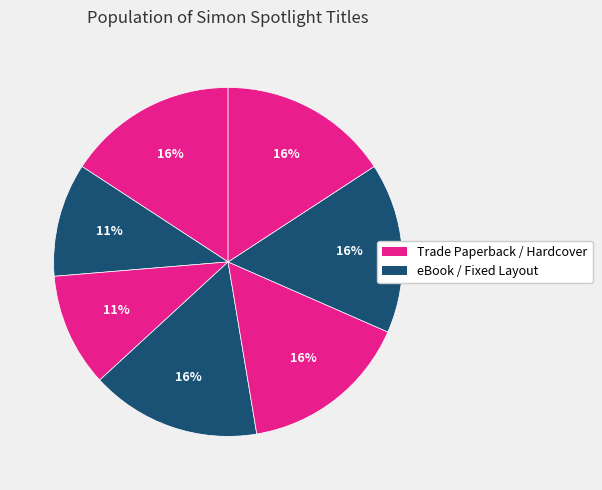

How many segments does this pie chart have?

7